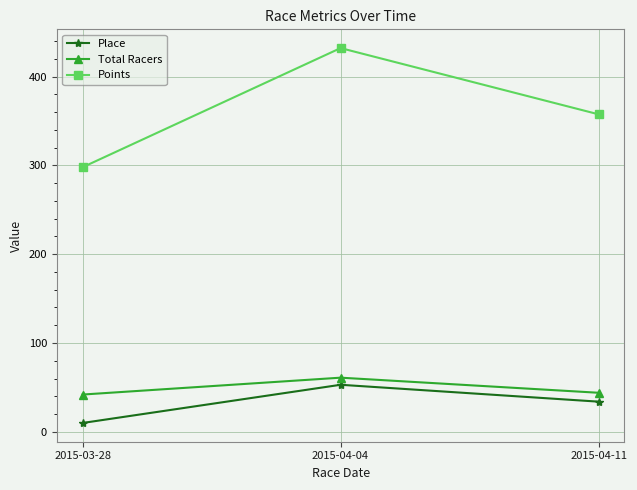

True or false: Total Racers has a value of 42.0 at 2015-03-28.

True